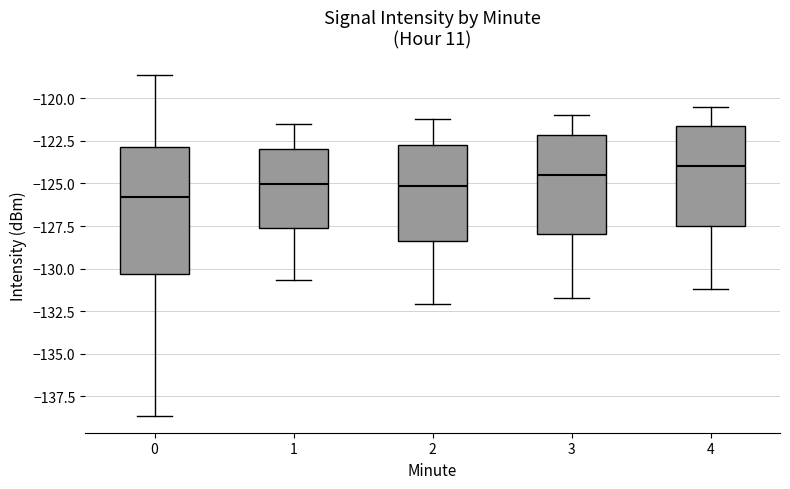

Reading left to right, transcribe this box plot: for each box, give where its median line is, the range the box spans, and where its two whiskers end, as read against the y-axis. The values are not printed on the chart, so give them approximately, as read against the axis.

0: median -126.0, box -130.5 to -123.0, whiskers -138.5 to -118.5
1: median -125.0, box -127.5 to -123.0, whiskers -130.5 to -121.5
2: median -125.0, box -128.5 to -122.5, whiskers -132.0 to -121.0
3: median -124.5, box -128.0 to -122.0, whiskers -131.5 to -121.0
4: median -124.0, box -127.5 to -121.5, whiskers -131.0 to -120.5